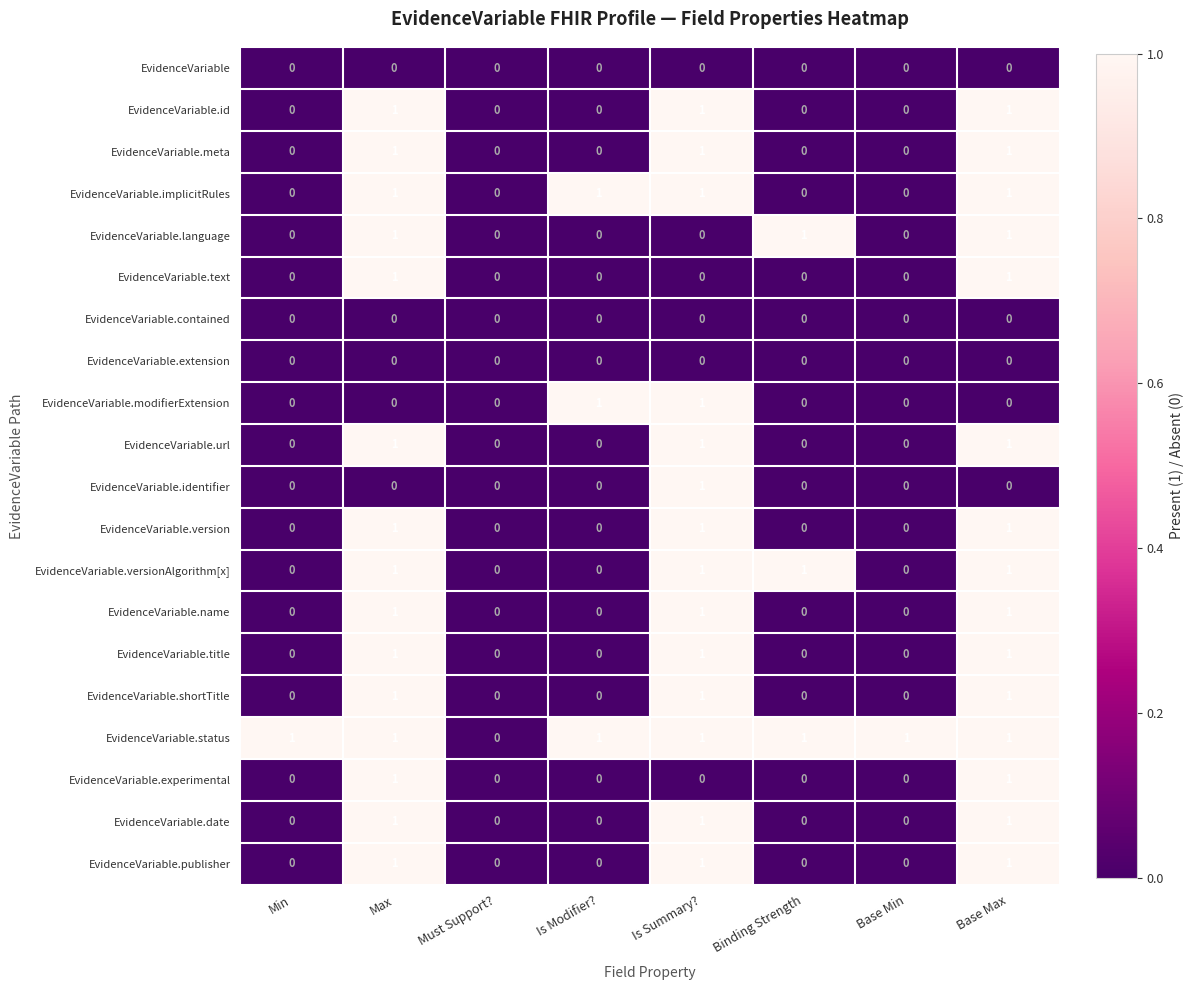

Is the value of EvidenceVariable.id at Min greater than the value of EvidenceVariable.status at Min?

No